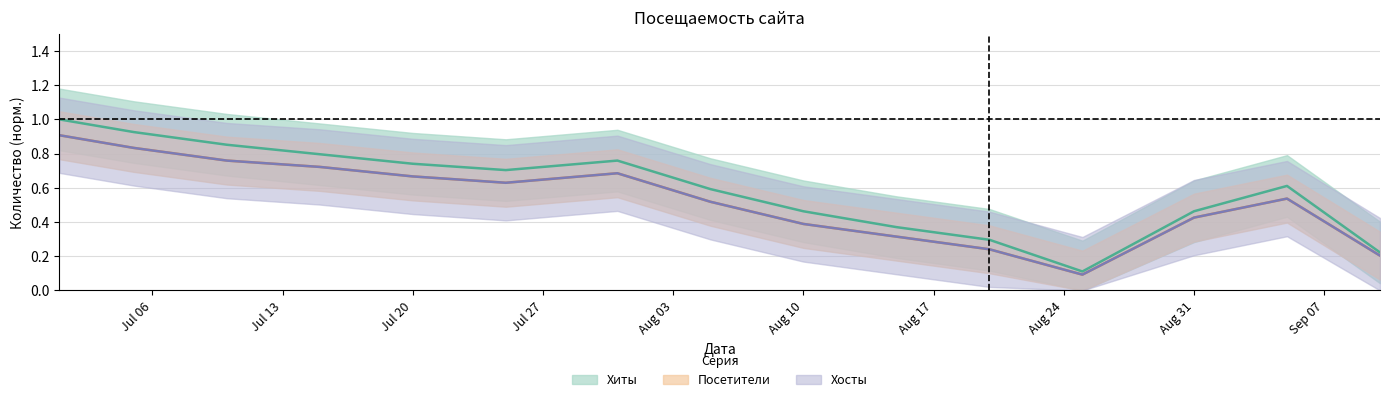

What is the value of the Хосты point at the 14th from the left?

0.5